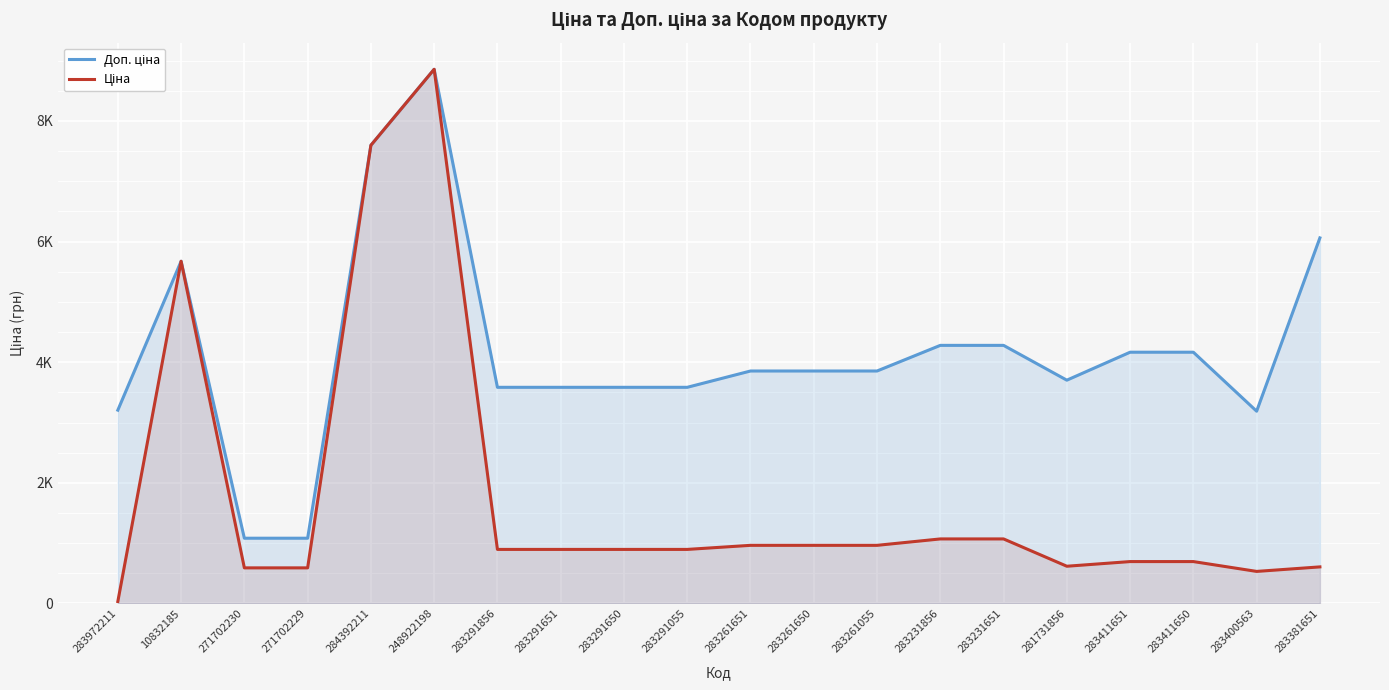

What is the difference between the highest and lowest values at 281731856?

3084.9